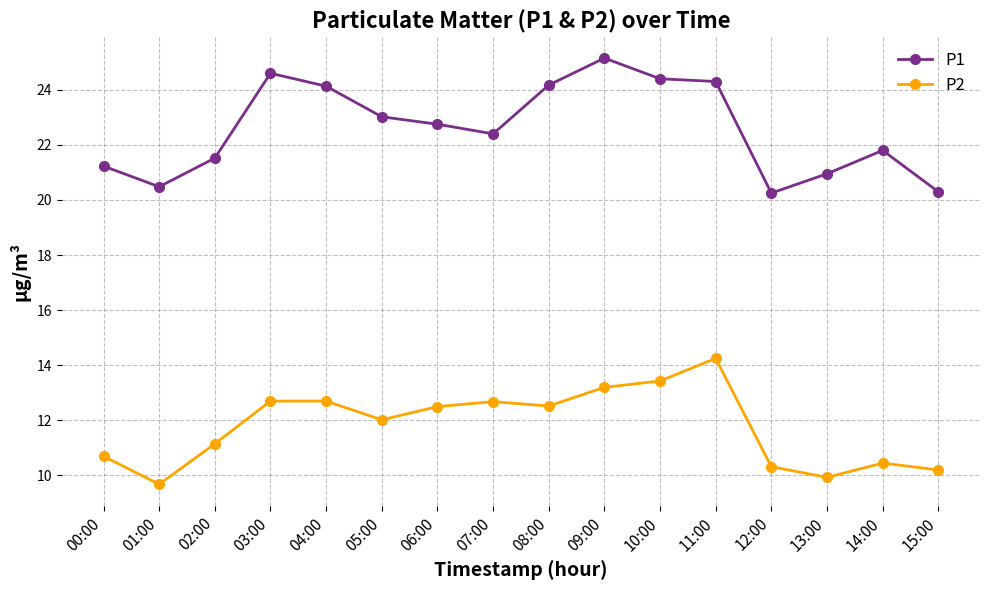

What is the sum of all P2 values?

188.4